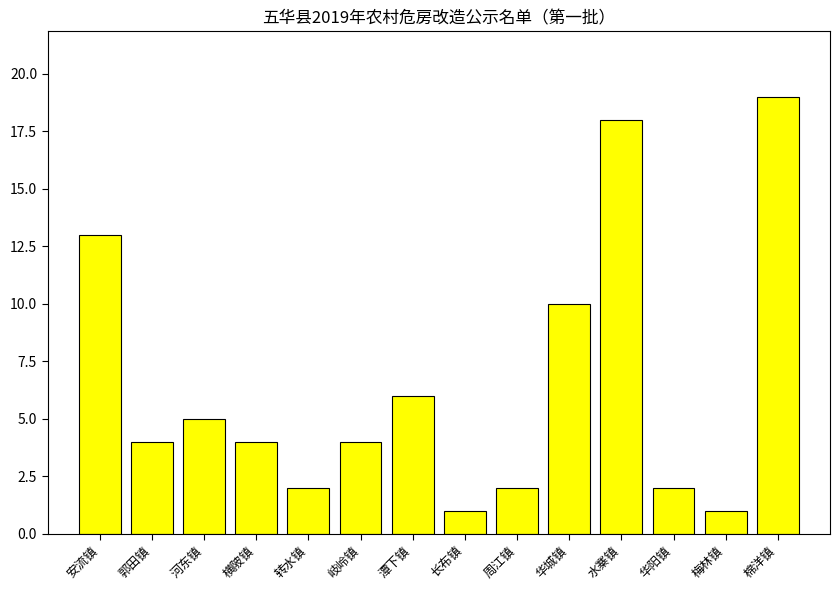

What is the label of the 3rd bar from the left?

河东镇